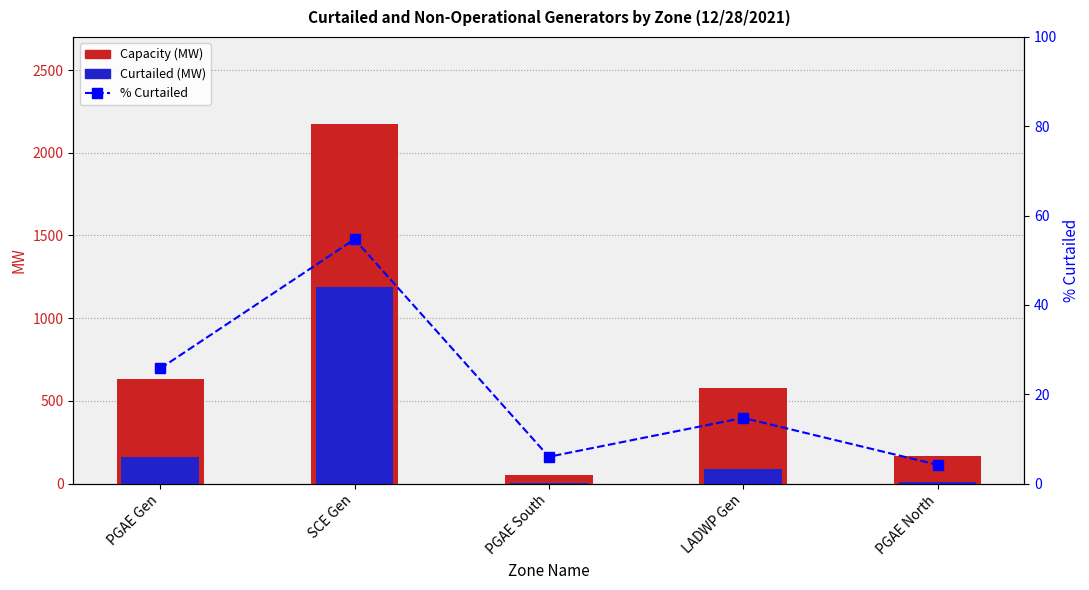

Is the value of Curtailed (MW) at LADWP Gen greater than the value of Capacity (MW) at PGAE Gen?

No